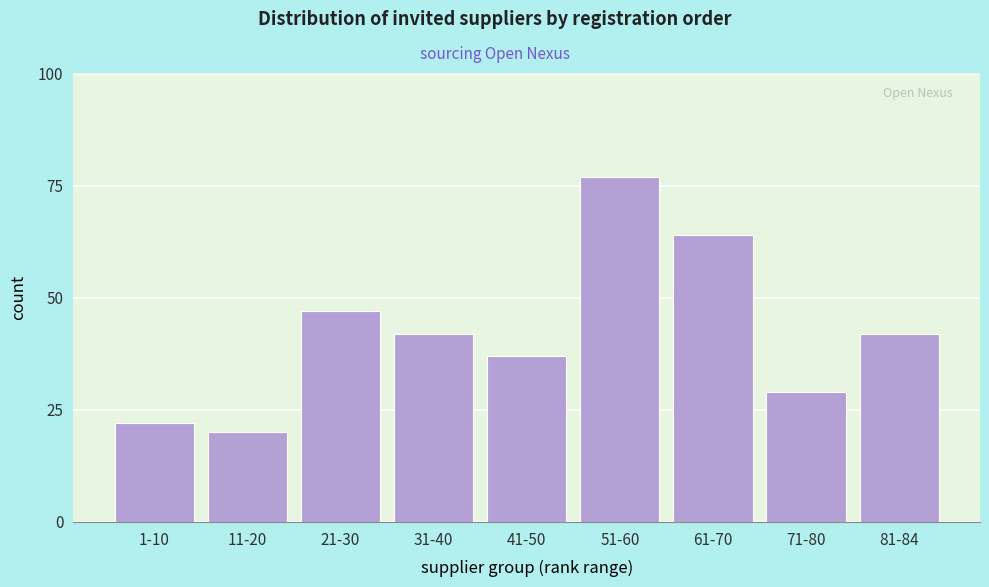

Reading left to right, extract all data points from this chart.

1-10=22	11-20=20	21-30=47	31-40=42	41-50=37	51-60=77	61-70=64	71-80=29	81-84=42